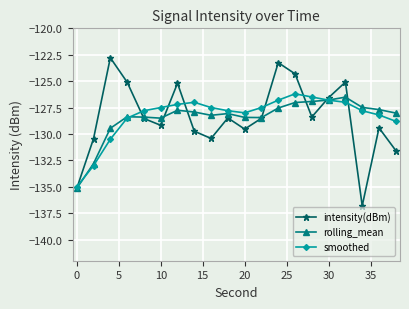

What is the value of the rolling_mean point at the 16th from the left?

-126.8